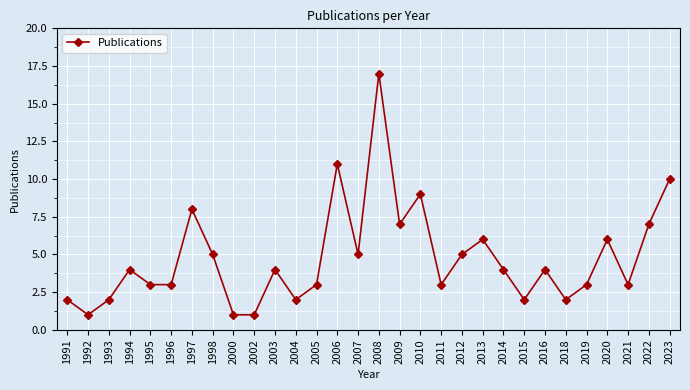

How many points are higher than both their immediate neighbors (excluding endpoints)?

9